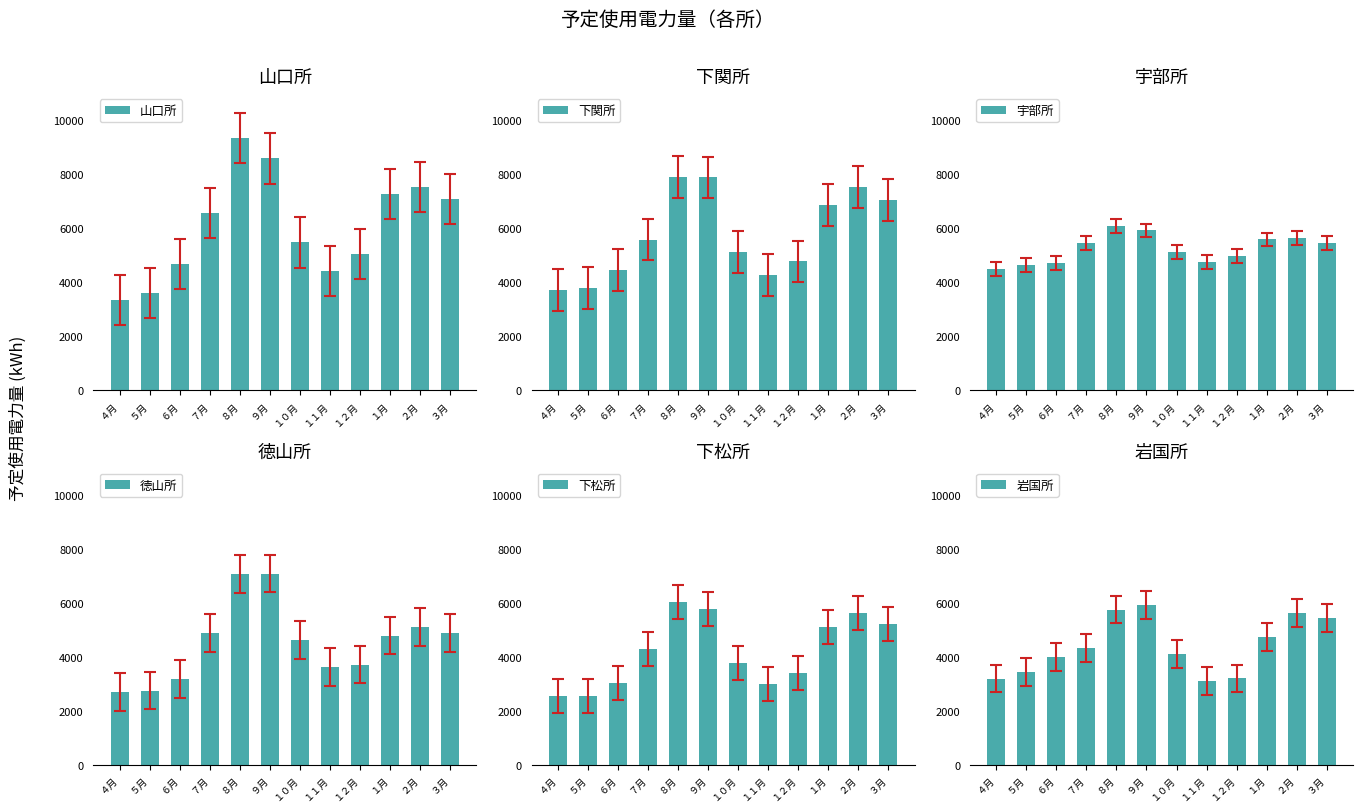

What is the label of the 7th bar from the right?

９月